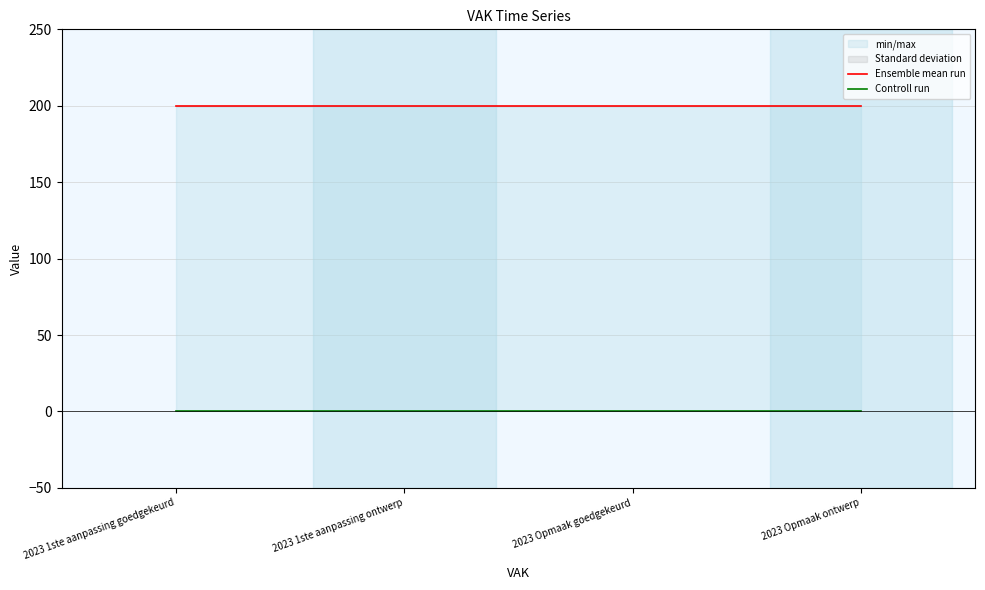

Is the value of Controll run at 2023 Opmaak goedgekeurd greater than the value of Ensemble mean run at 2023 Opmaak ontwerp?

No